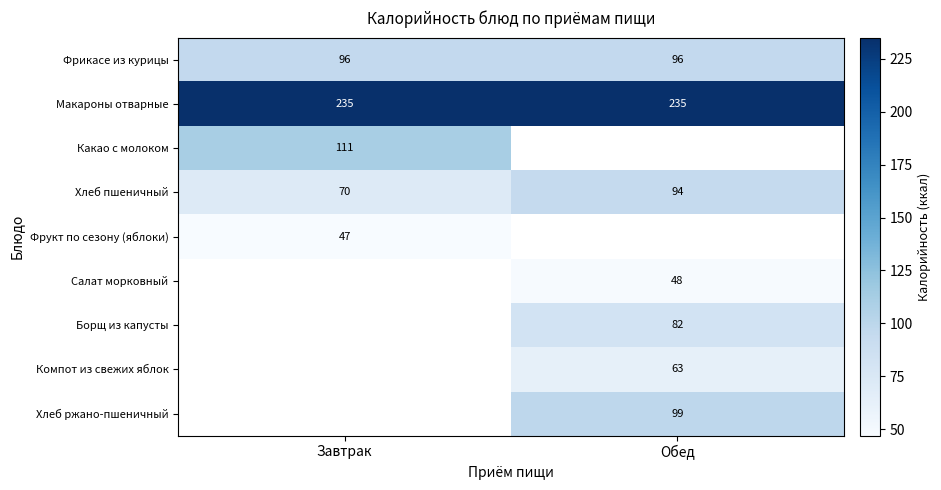

Between Обед and Завтрак, which is larger?

Обед